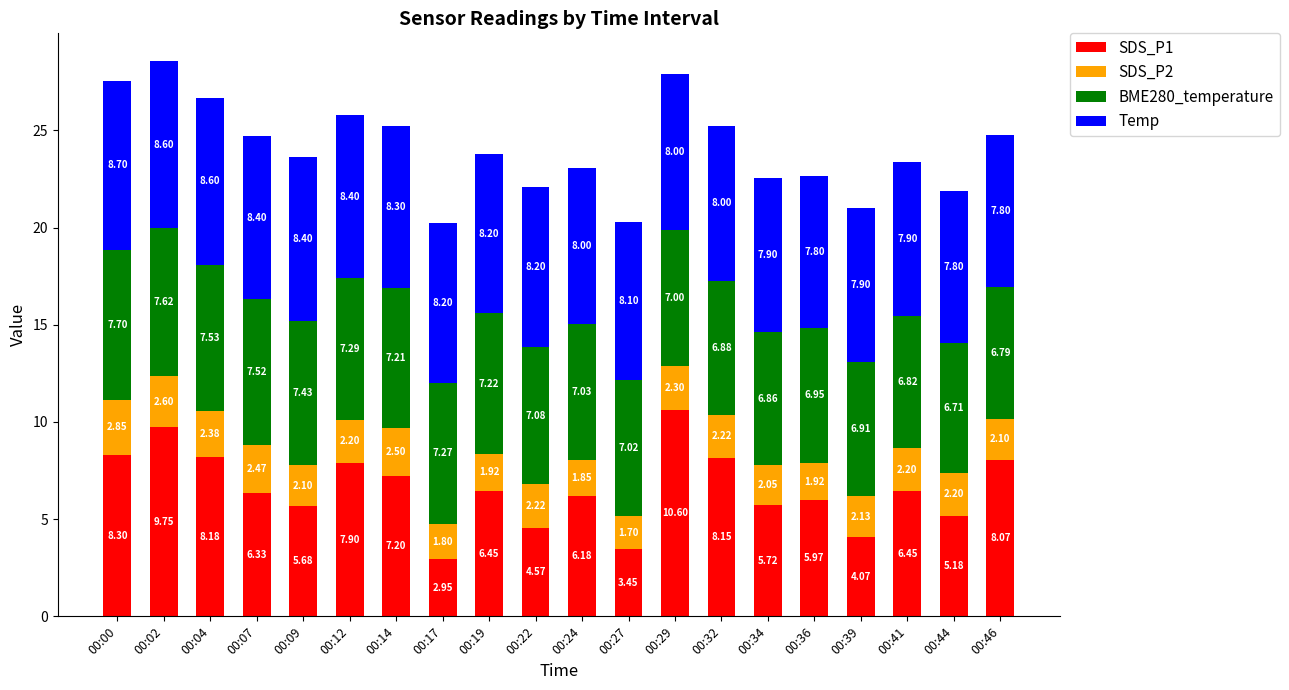

How many data points in SDS_P1 are less than 6?

8